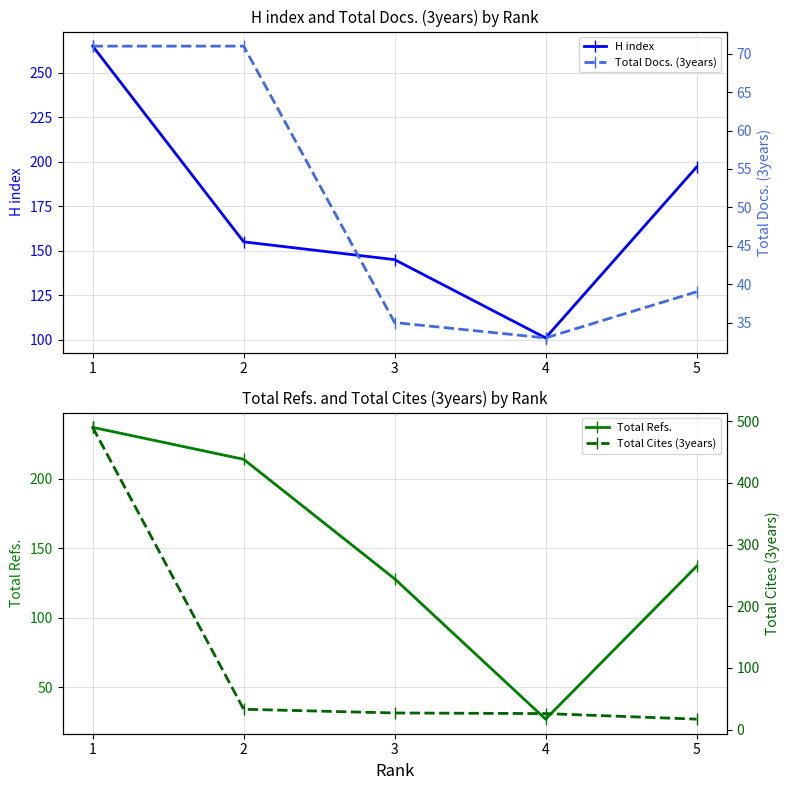

What value does the Total Docs. (3years) series have at 4, to the nearest 10?

30